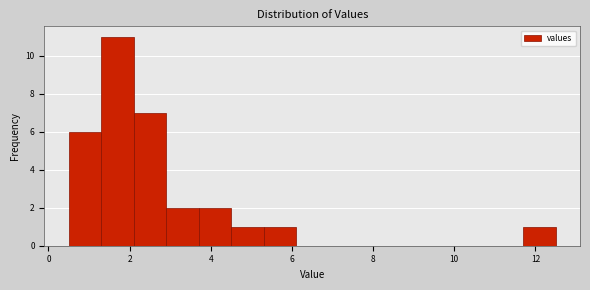

Reading left to right, transcribe this chart: for each bar, give the range it covers on the x-axis and its height. Neither the bar edges nor the heights are printed on the chart, so give them approximately, as read against the axes.

0.5 to 1.3: 6
1.3 to 2.1: 11
2.1 to 2.9: 7
2.9 to 3.7: 2
3.7 to 4.5: 2
4.5 to 5.3: 1
5.3 to 6.1: 1
6.1 to 6.9: 0
6.9 to 7.7: 0
7.7 to 8.5: 0
8.5 to 9.3: 0
9.3 to 10.1: 0
10.1 to 10.9: 0
10.9 to 11.7: 0
11.7 to 12.5: 1